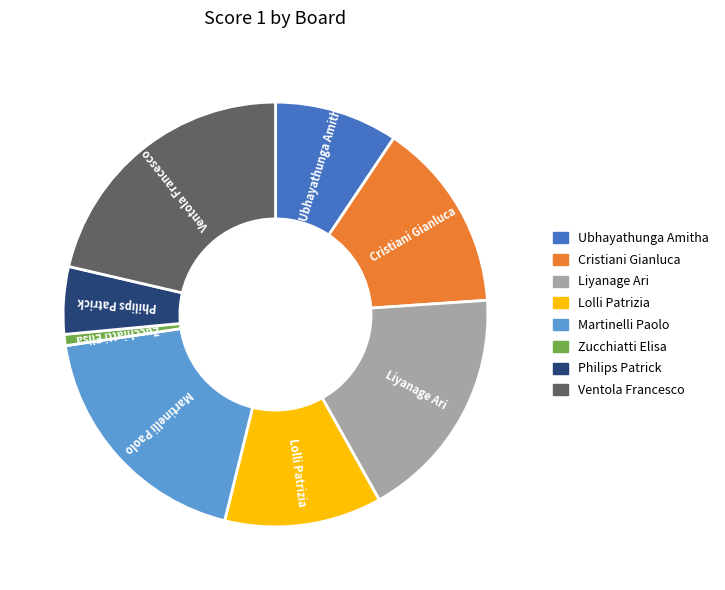

Between Ventola Francesco and Liyanage Ari, which is larger?

Ventola Francesco